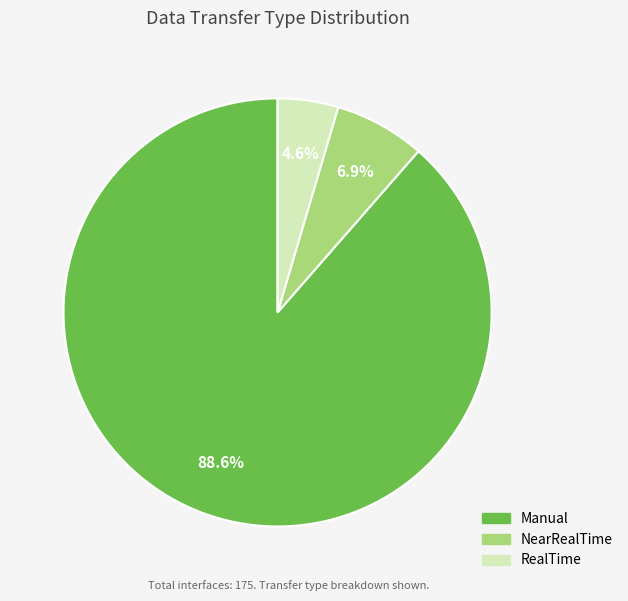

What is the smallest slice in the pie chart?

RealTime